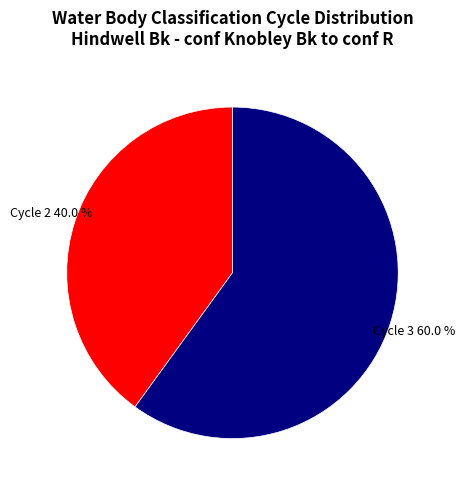

Is there any slice that represents more than half of the pie?

Yes